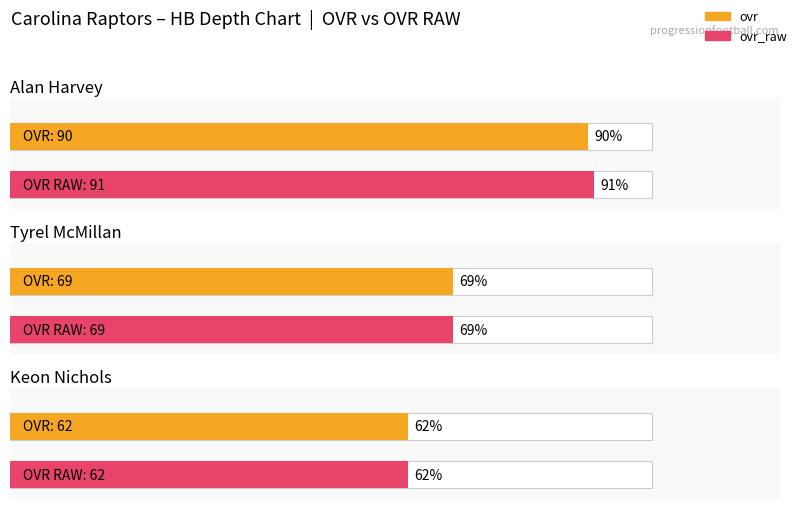

How many categories are shown in the chart?

3